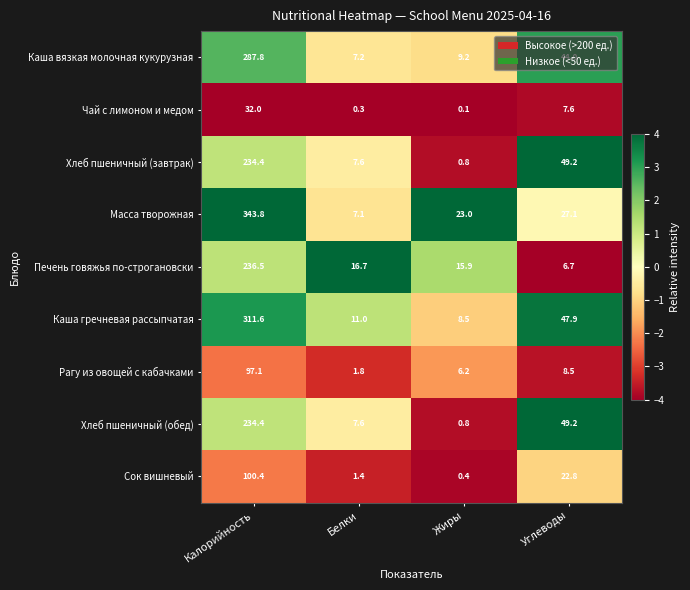

At which category does the chart reach its peak across all series?

Калорийность